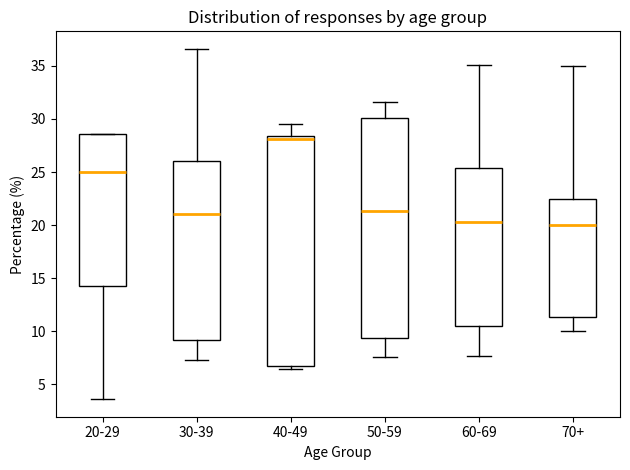

Reading left to right, read every box against the y-axis: the position of its median line, the range the box covers, and the ends of its whiskers. The values are not printed on the chart, so give them approximately, as read against the axis.

20-29: median 25.0, box 14.5 to 28.5, whiskers 3.5 to 28.5
30-39: median 21.0, box 9.0 to 26.0, whiskers 7.5 to 36.5
40-49: median 28.0, box 6.5 to 28.5, whiskers 6.5 (just below the box's lower edge) to 29.5
50-59: median 21.5, box 9.5 to 30.0, whiskers 7.5 to 31.5
60-69: median 20.5, box 10.5 to 25.5, whiskers 7.5 to 35.0
70+: median 20.0, box 11.5 to 22.5, whiskers 10.0 to 35.0